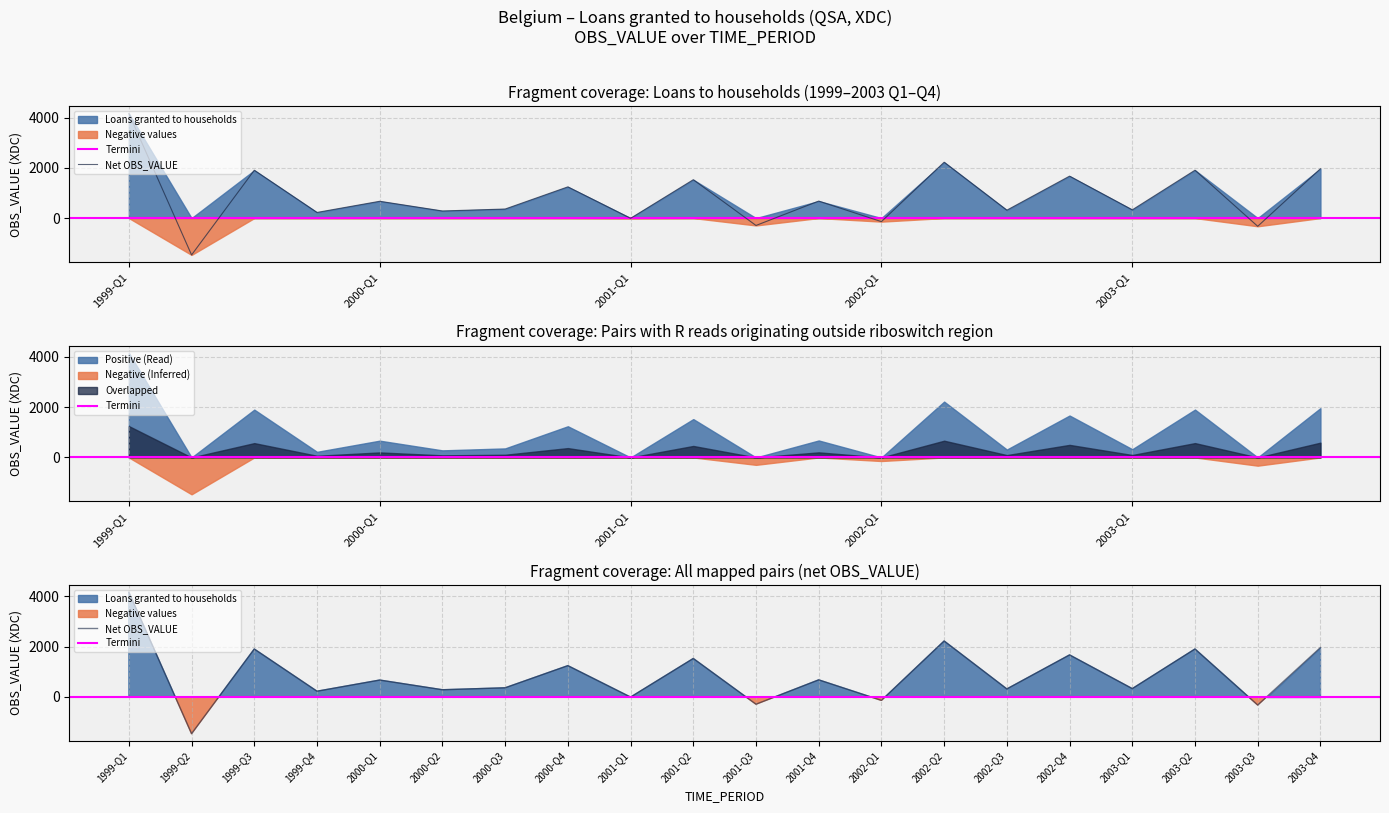

At which label does Loans granted to households reach its peak?

1999-Q1